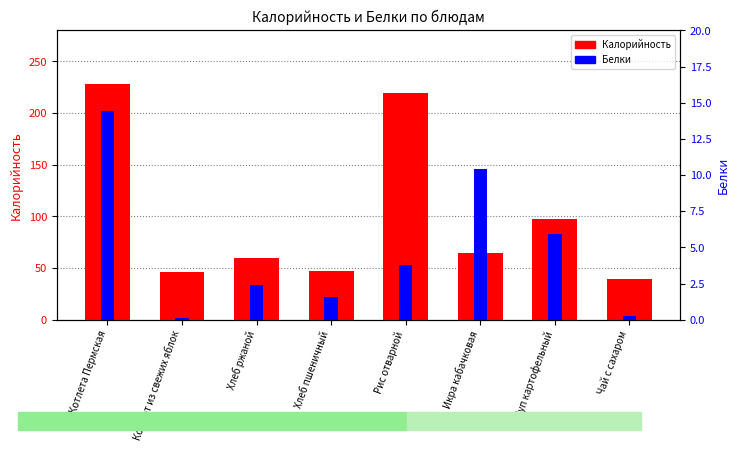

Is the value of Белки at Икра кабачковая greater than the value of Калорийность at Чай с сахаром?

No